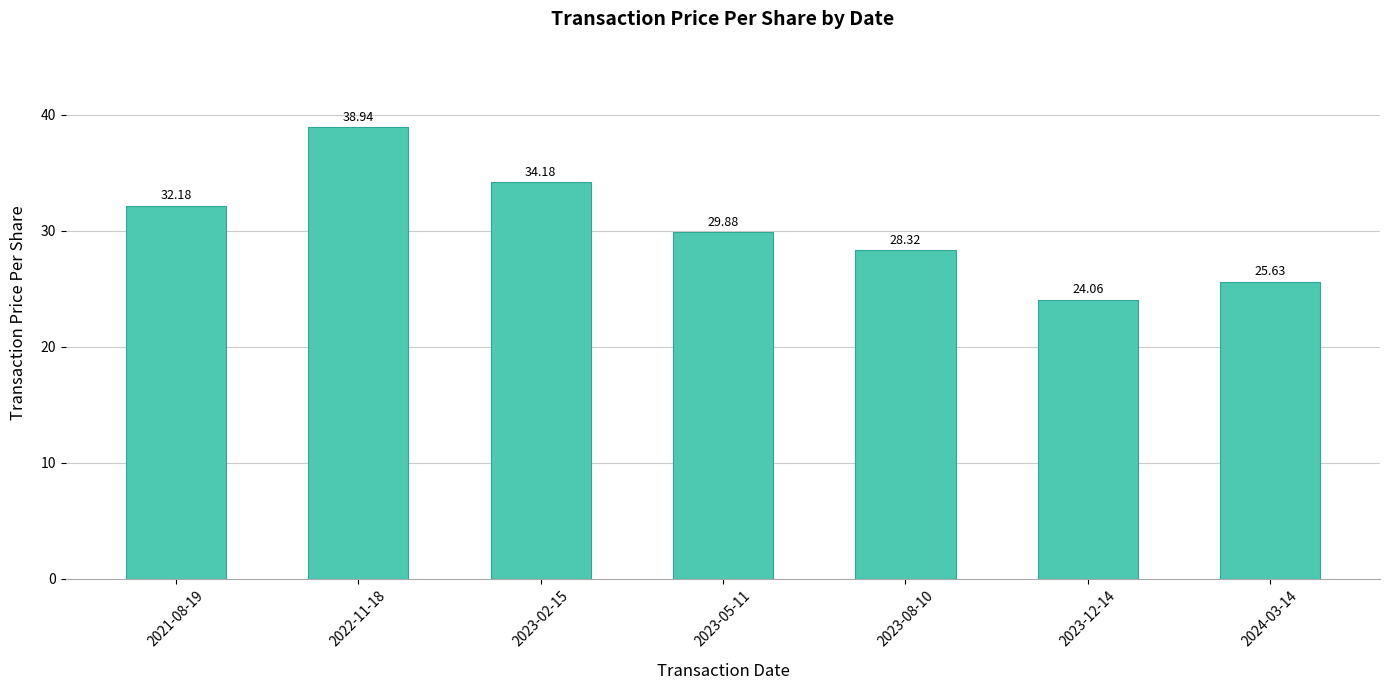

How many bars are there in total?

7